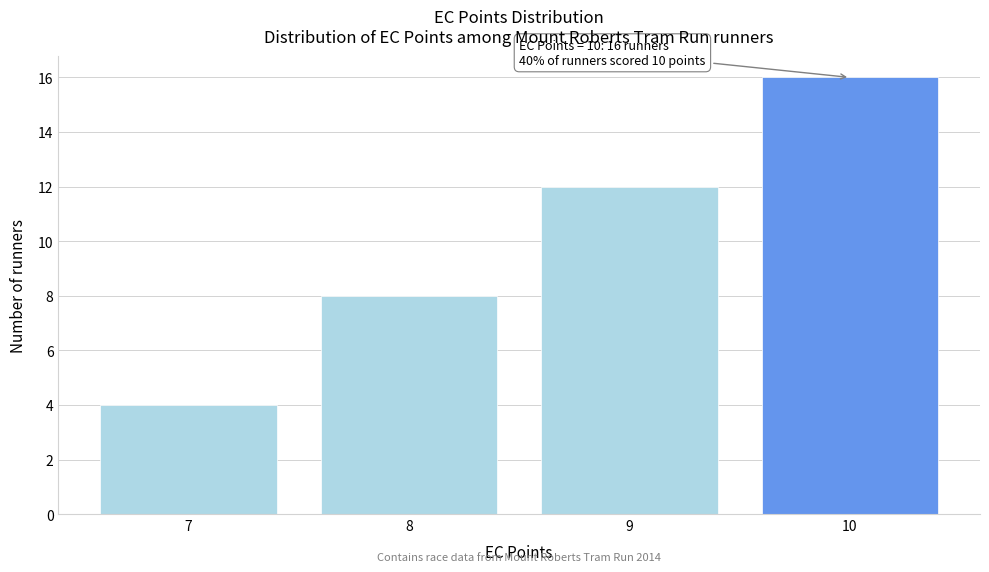

Which range on the x-axis has the tallest bar?

9.5 to 10.5